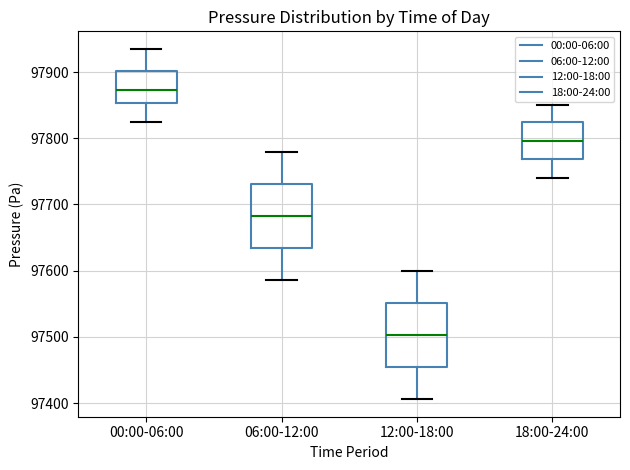

Reading left to right, read every box against the y-axis: the position of its median line, the range the box covers, and the ends of its whiskers. The values are not printed on the chart, so give them approximately, as read against the axis.

00:00-06:00: median 97870, box 97850 to 97900, whiskers 97820 to 97940
06:00-12:00: median 97680, box 97630 to 97730, whiskers 97590 to 97780
12:00-18:00: median 97500, box 97450 to 97550, whiskers 97410 to 97600
18:00-24:00: median 97800, box 97770 to 97820, whiskers 97740 to 97850